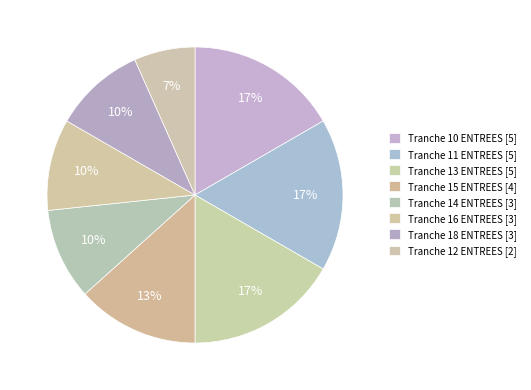

What is the ratio of the value at Tranche 12 ENTREES [2] to the value at Tranche 14 ENTREES [3]?

0.7